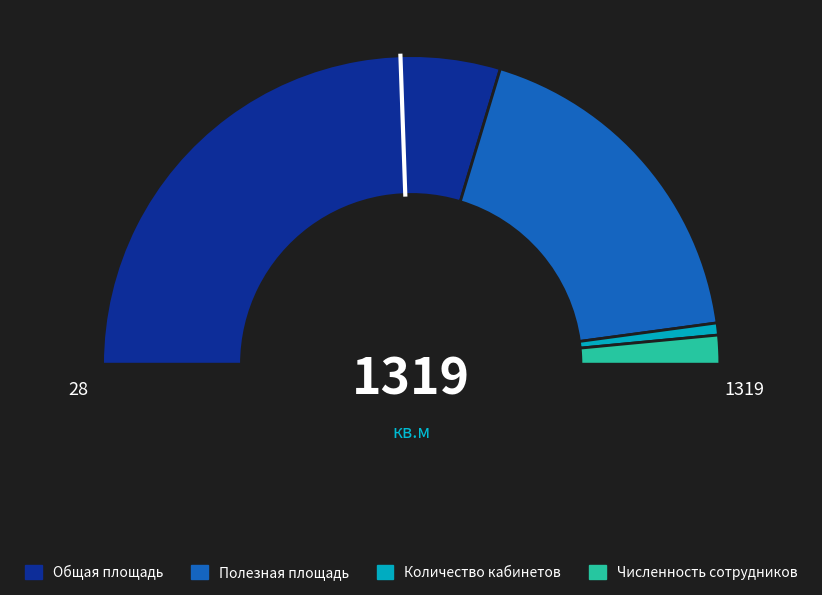

Count the number of slices in the pie.

4